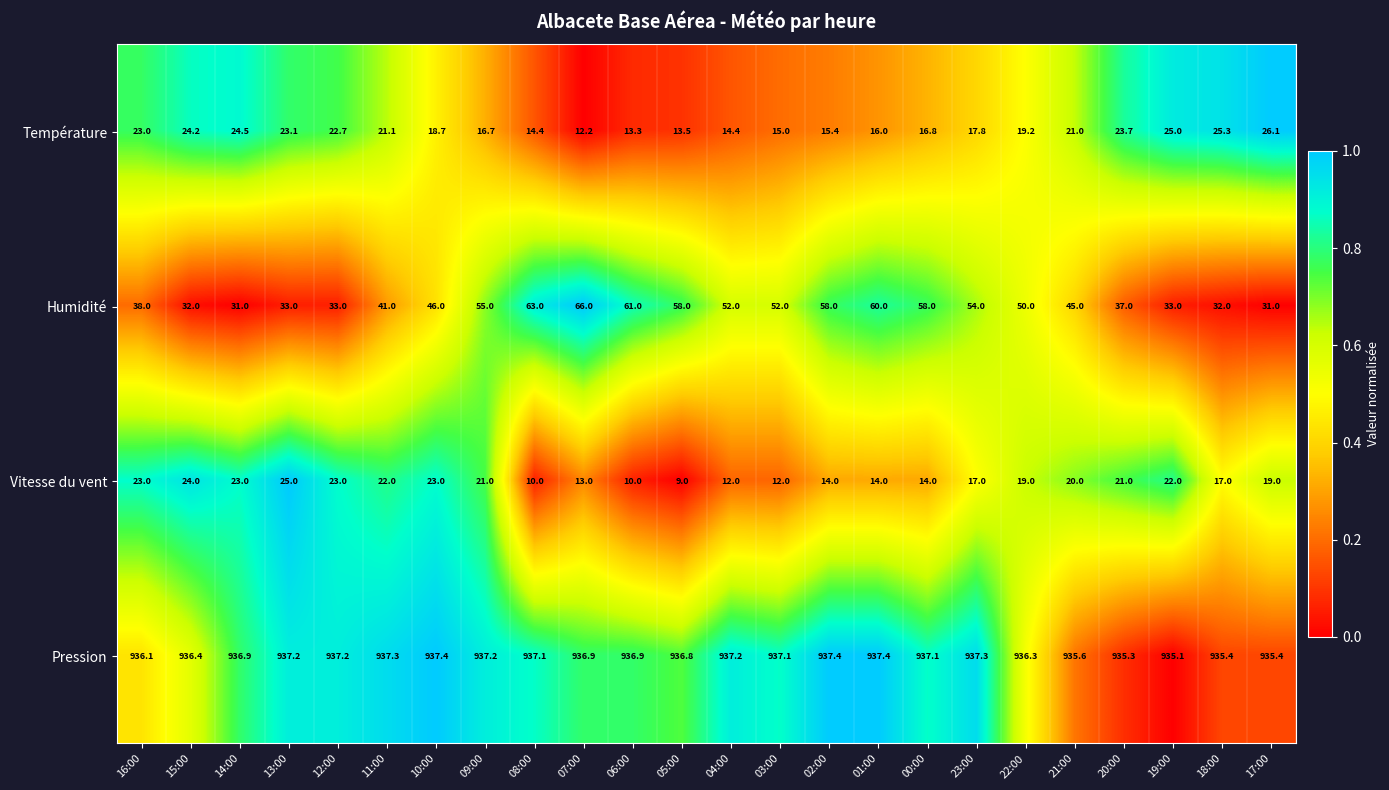

How many values in the Température series are below 19?

12